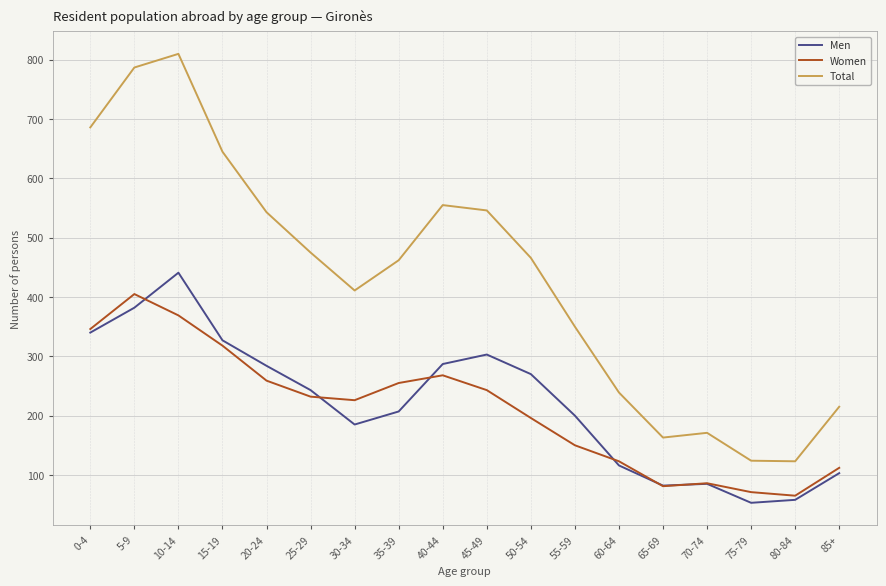

True or false: Women and Total intersect in this chart.

False